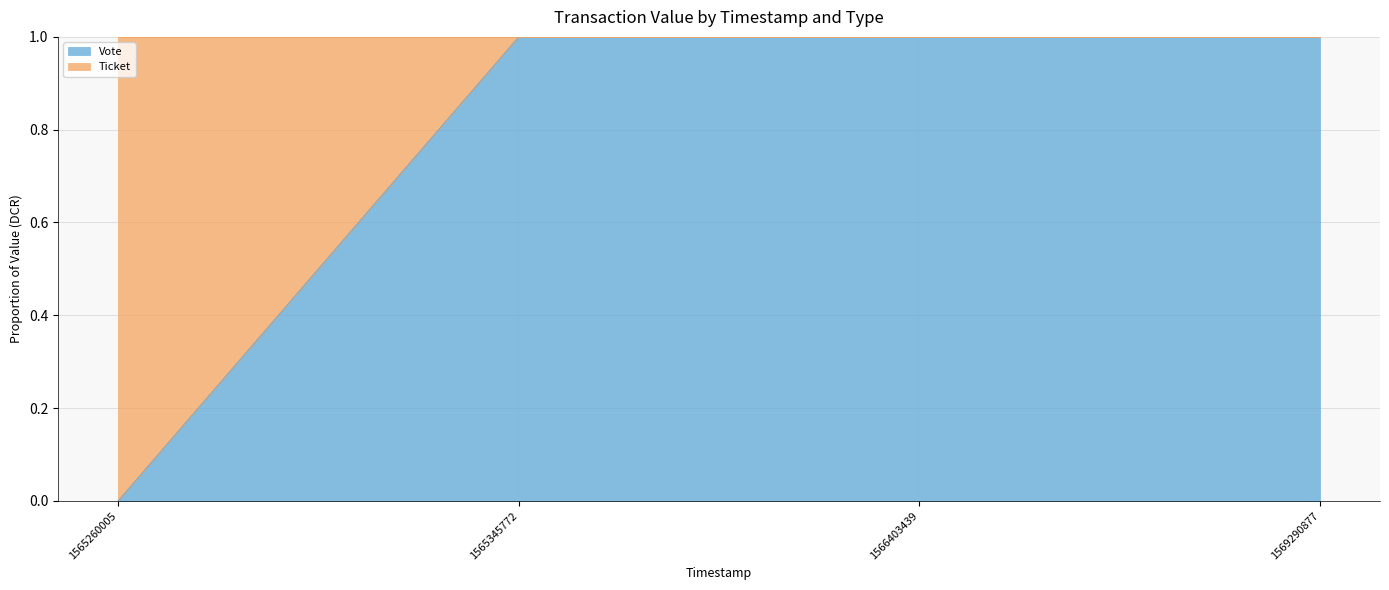

What is the average value?

1